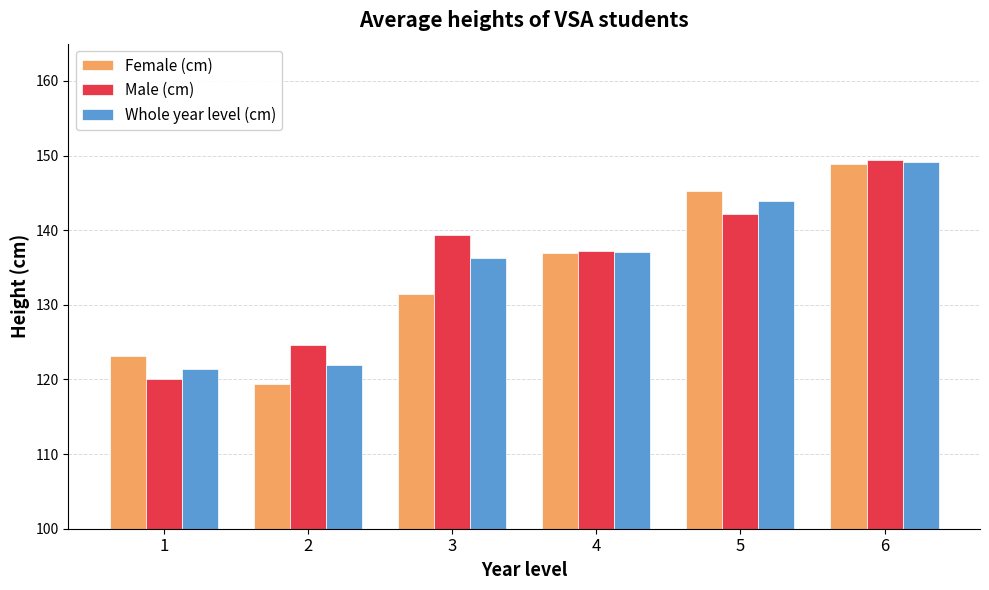

What is the difference between the highest and lowest values at 3?

7.9